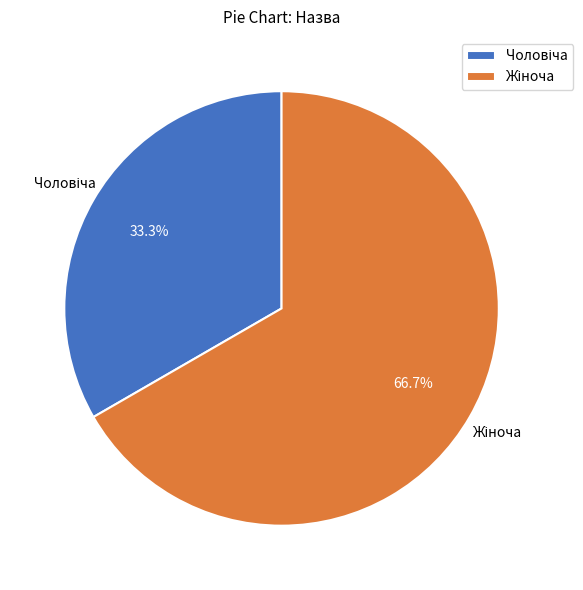

What is the change in value from Чоловіча to Жіноча?

+1